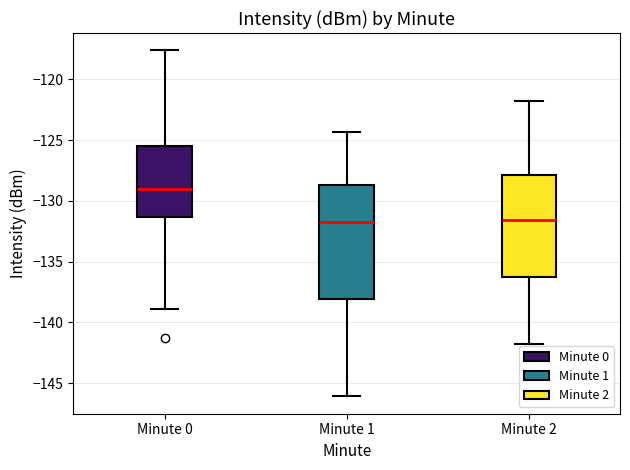

Reading left to right, read every box against the y-axis: the position of its median line, the range the box covers, and the ends of its whiskers. The values are not printed on the chart, so give them approximately, as read against the axis.

Minute 0: median -129.0, box -131.5 to -125.5, whiskers -139.0 to -117.5
Minute 1: median -131.5, box -138.0 to -128.5, whiskers -146.0 to -124.5
Minute 2: median -131.5, box -136.5 to -128.0, whiskers -142.0 to -122.0